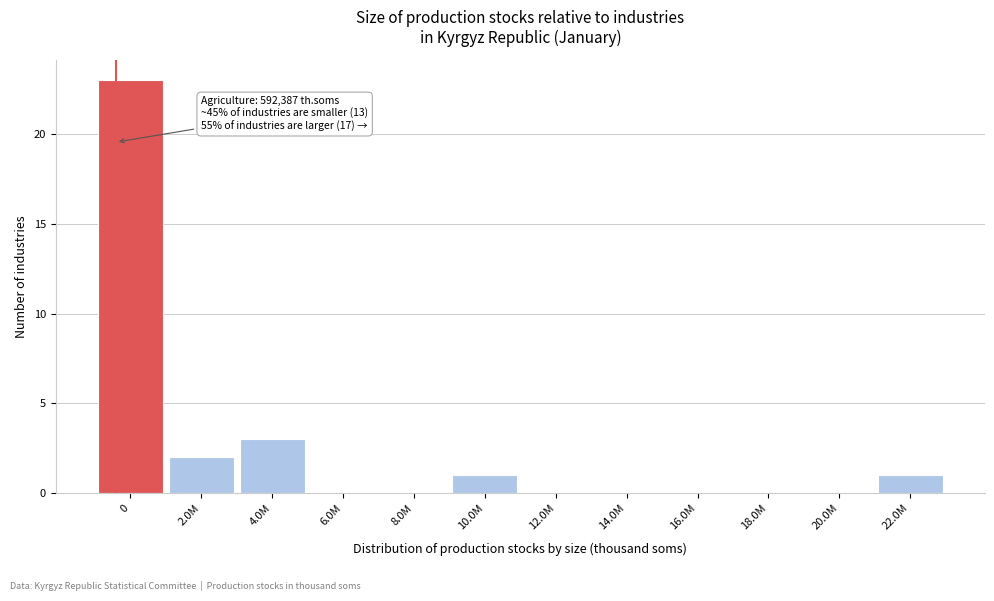

Reading left to right, what are all the values shown in this chart?

0=23	2.0M=2	4.0M=3	6.0M=0	8.0M=0	10.0M=1	12.0M=0	14.0M=0	16.0M=0	18.0M=0	20.0M=0	22.0M=1